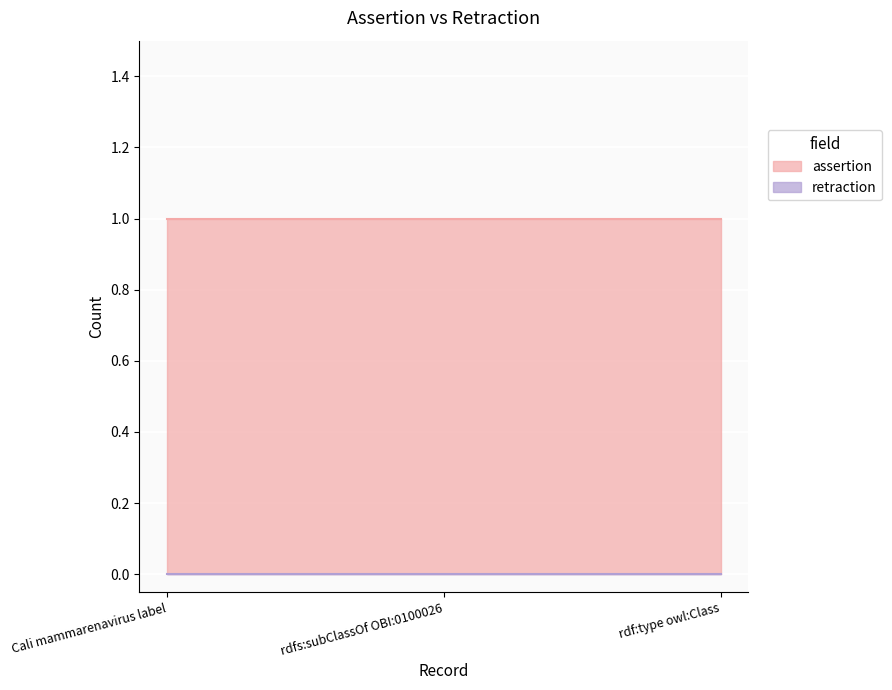

Which category has the lowest value in the assertion series?

Cali mammarenavirus label